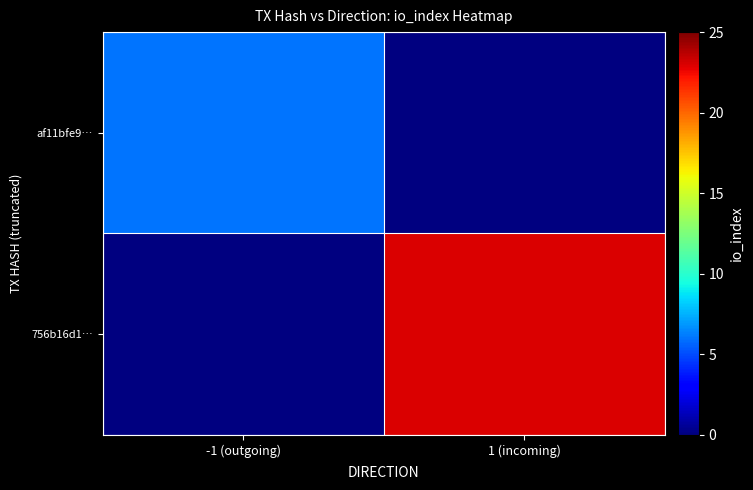

Is it true that af11bfe9… equals 8.0 at -1 (outgoing)?

False